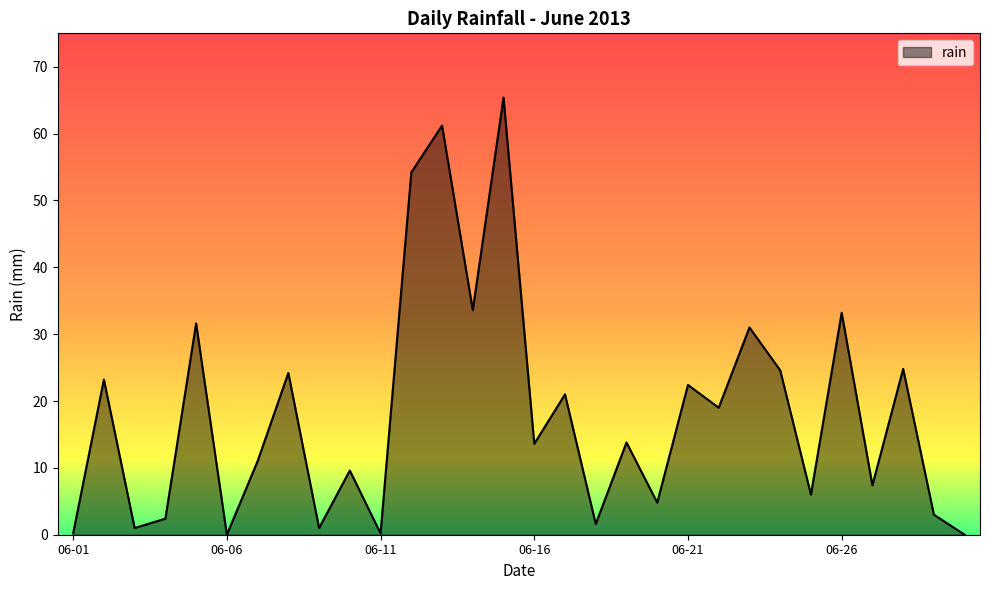

Count the number of data series in this chart.

1